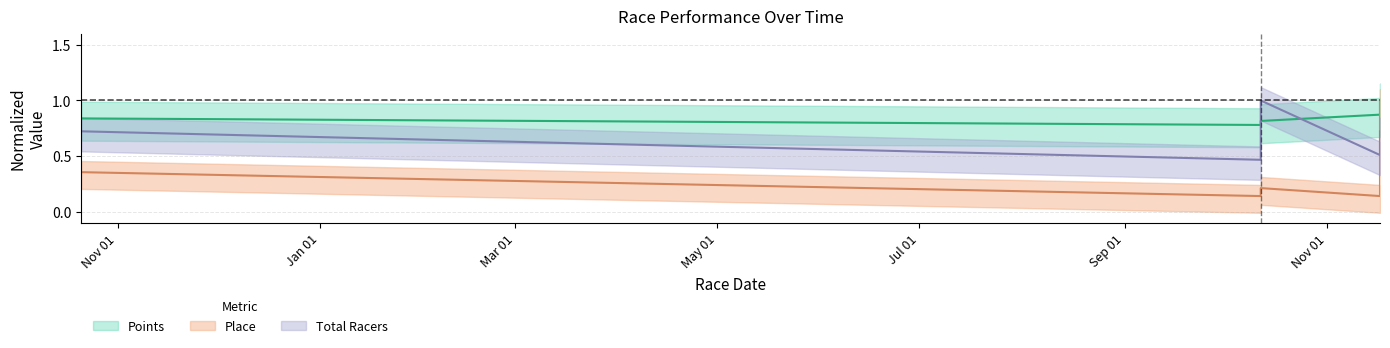

How many lines are shown in the chart?

3